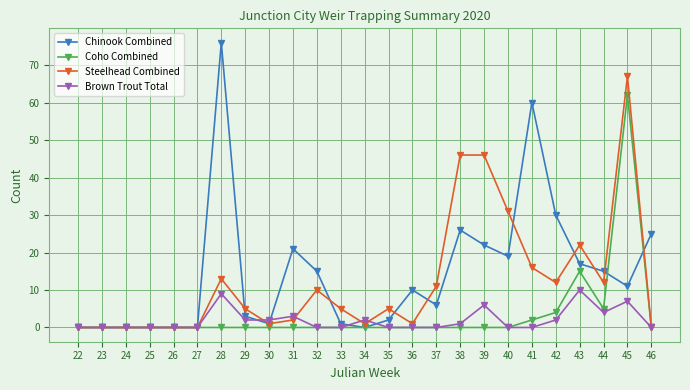

What is the difference between the maximum and minimum values in the Chinook Combined series?

76